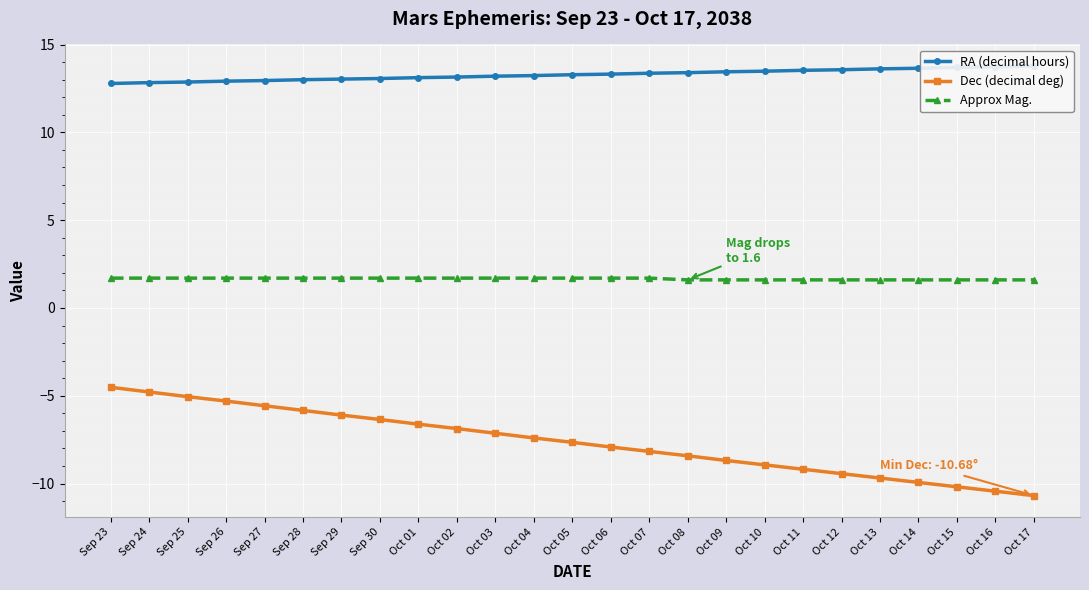

At how many categories does at least one series exceed -1?

25